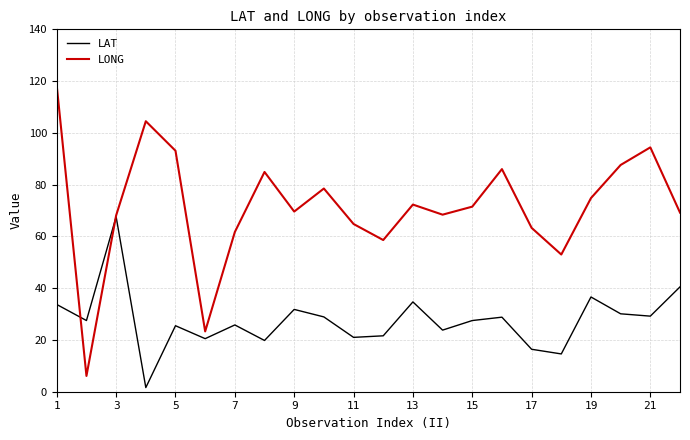

Rank the series by their average value, from lowest to highest.

LAT, LONG